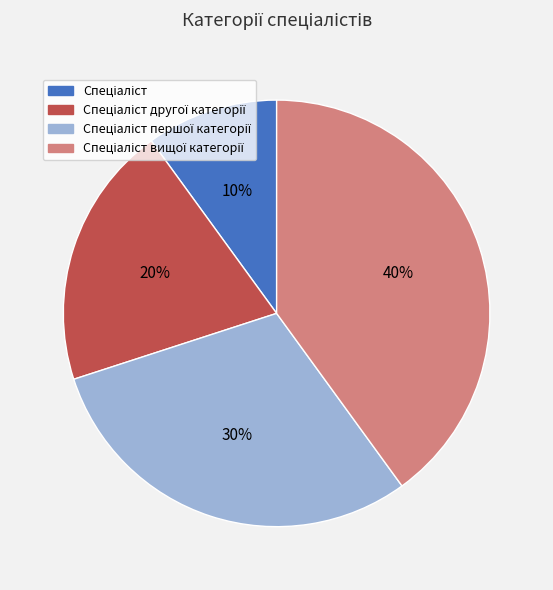

How many slices are in this pie chart?

4